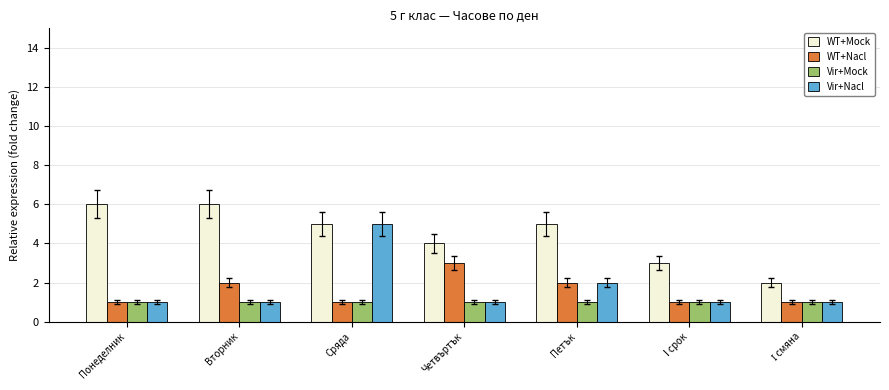

Which series changed the most between Сряда and I срок?

Vir+Nacl